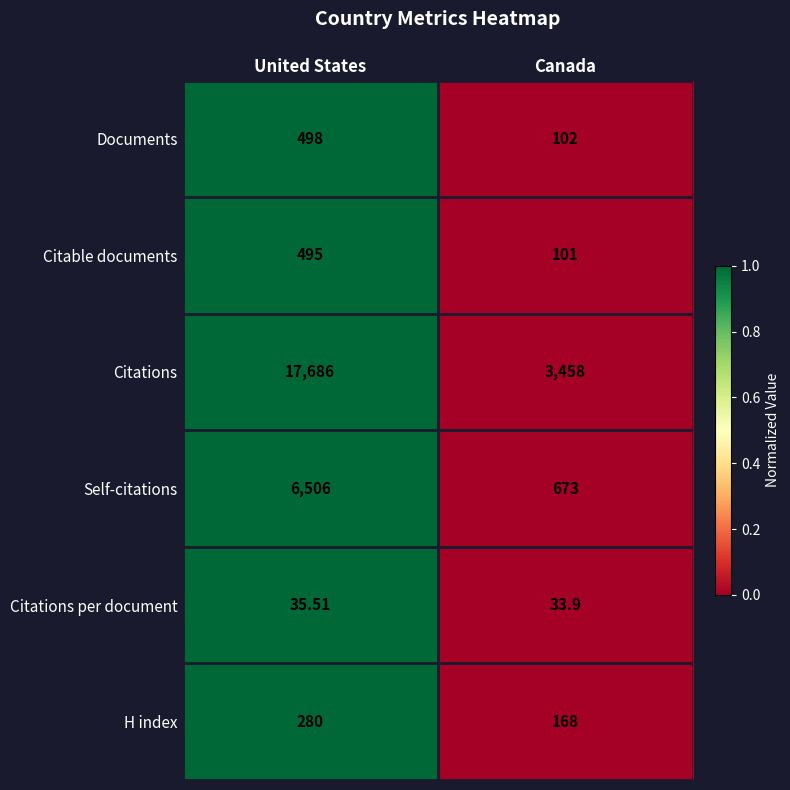

Which series changed the most between United States and Canada?

Citations